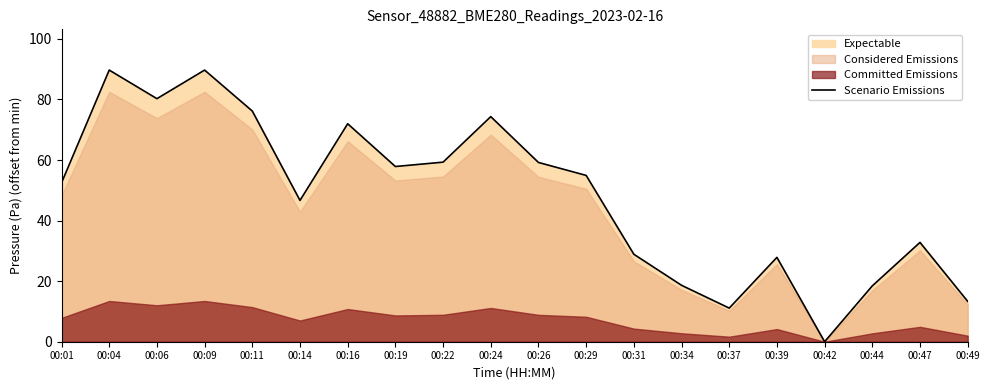

True or false: the data shows 55.7 at 00:47.

False